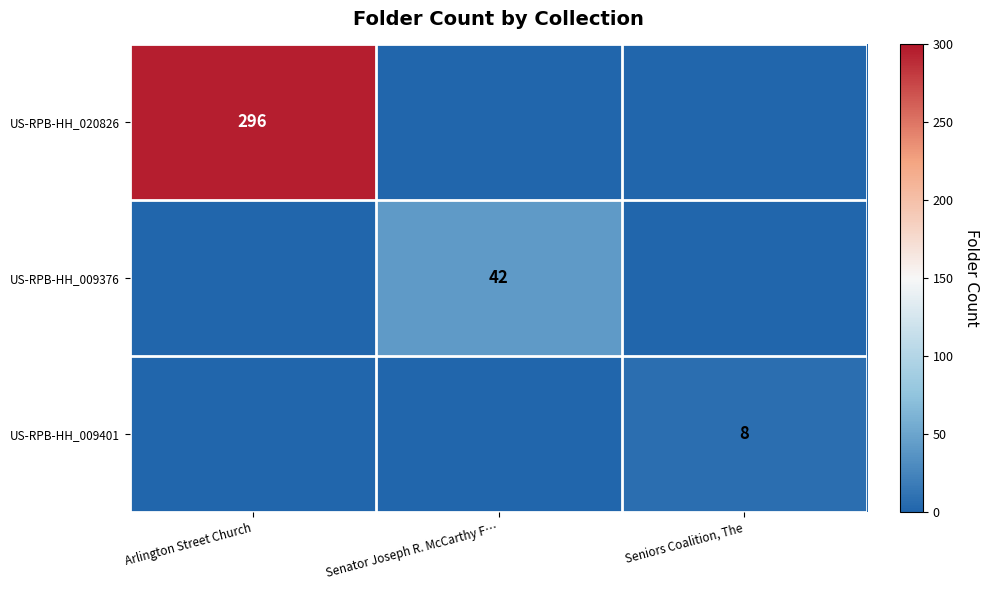

Which series changed the most between Arlington Street Church and Seniors Coalition, The?

US-RPB-HH_020826